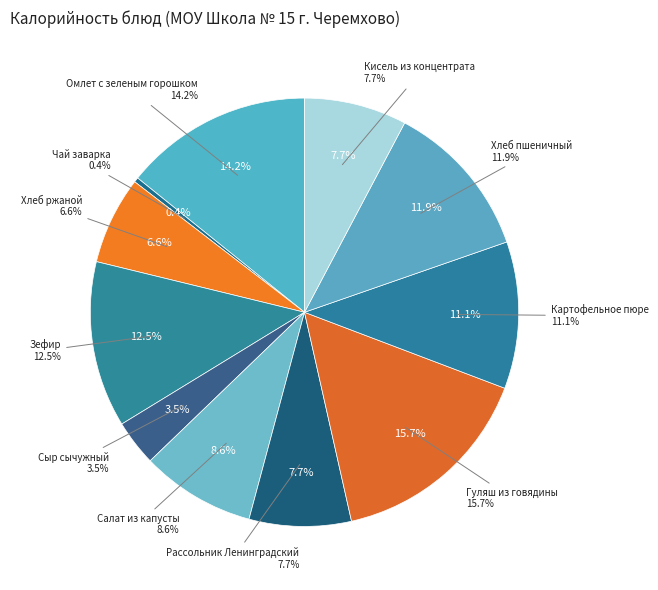

Is it true that Рассольник Ленинградский is 1% of the pie?

False